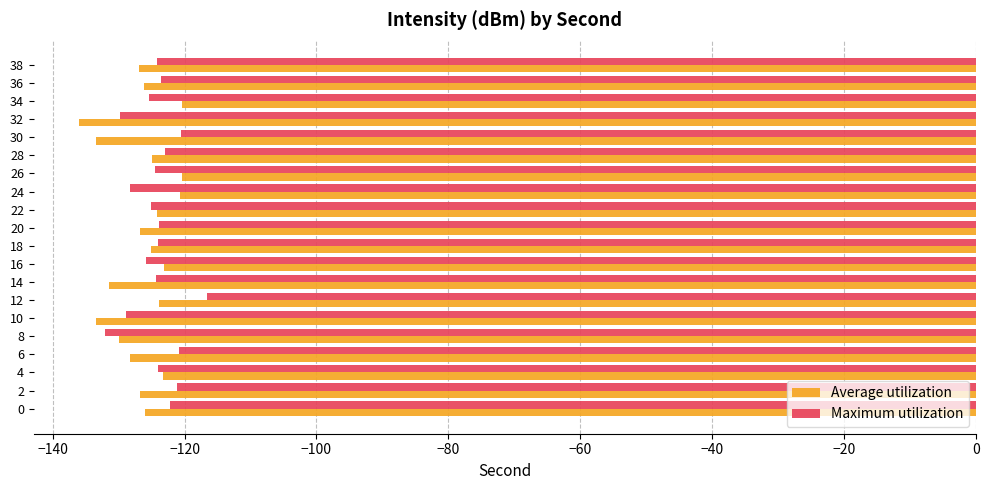

Rank the series at 12 from lowest to highest value.

Average utilization, Maximum utilization